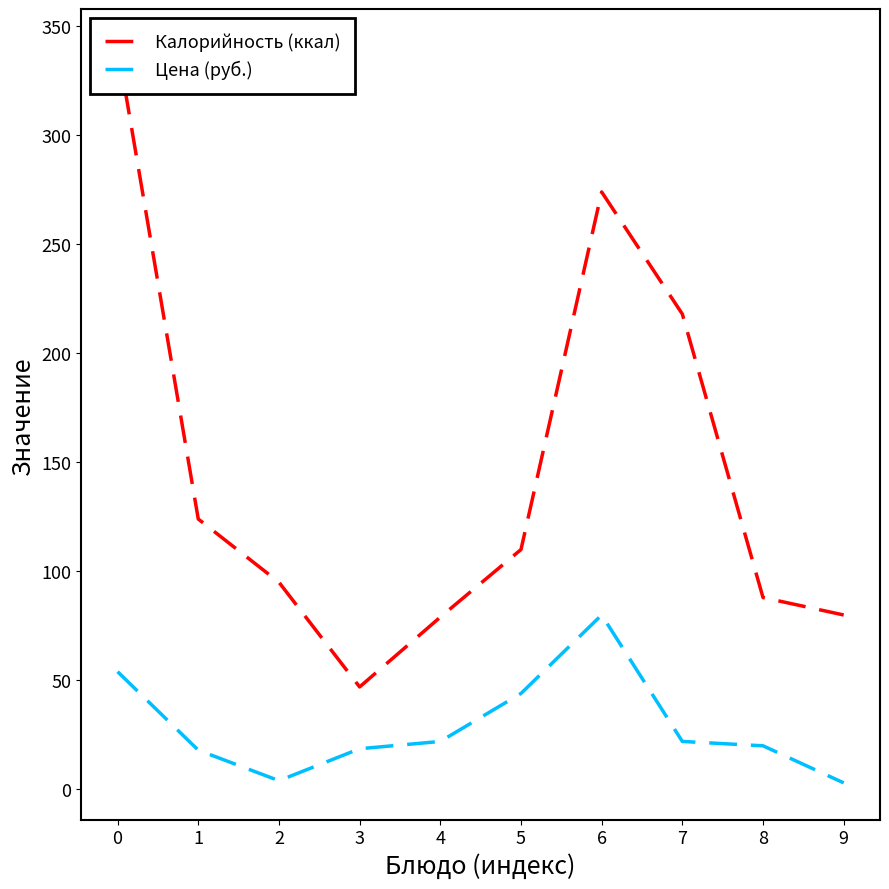

True or false: Цена (руб.) and Калорийность (ккал) intersect in this chart.

False